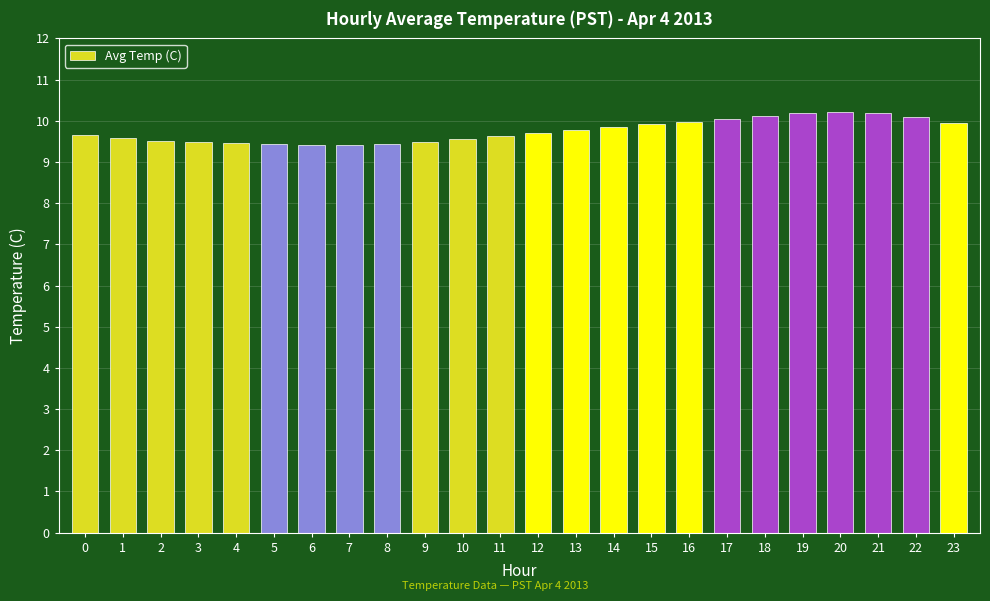

Read the value at 12.

9.7